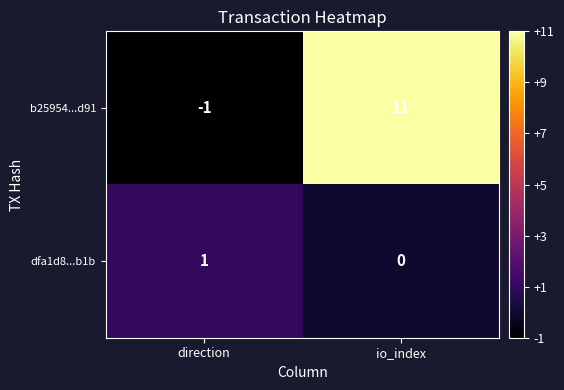

Which series has the widest spread of values?

b25954...d91